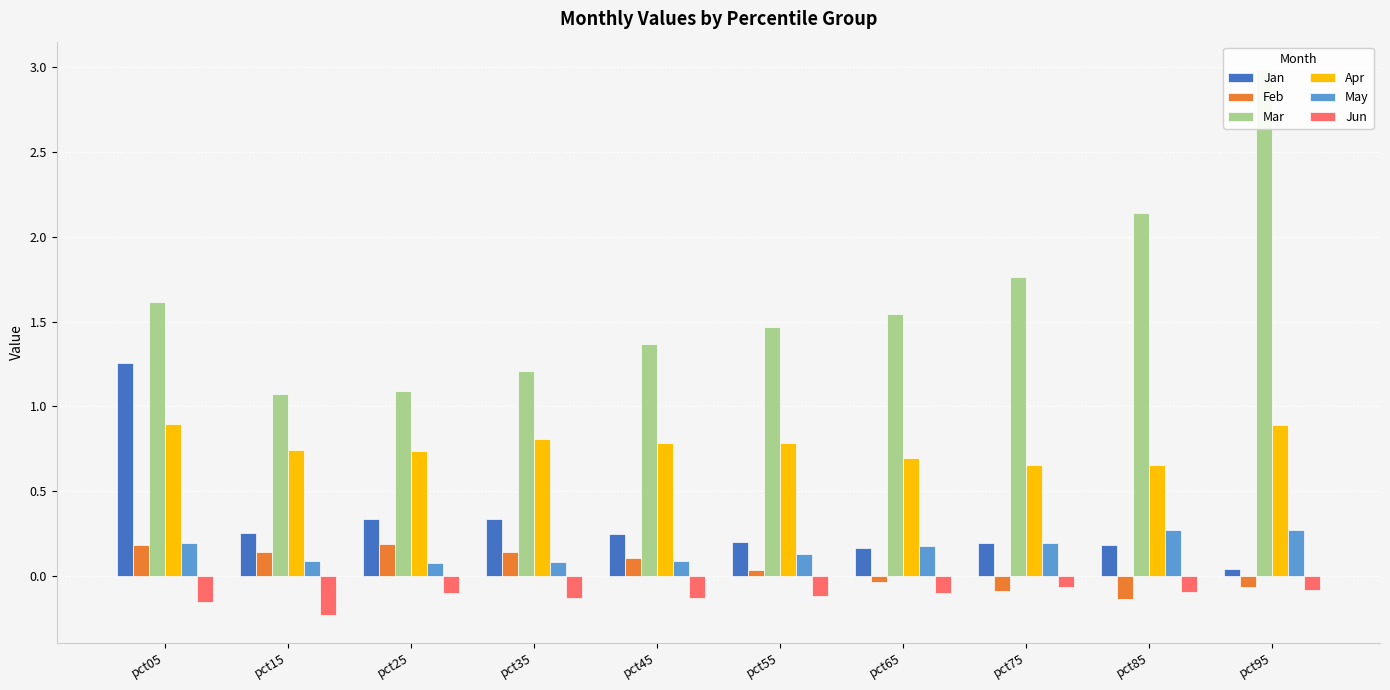

At which label does Apr reach its minimum?

pct85